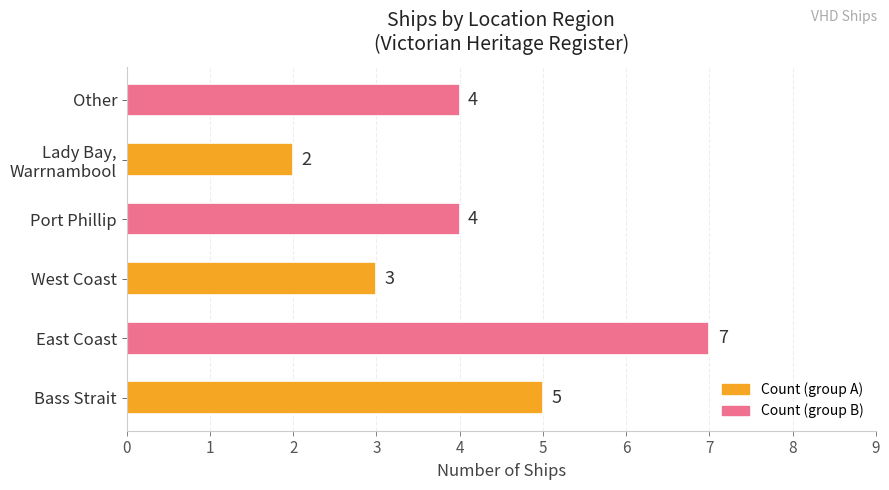

Which label corresponds to the smallest value in the chart?

Lady Bay,
Warrnambool